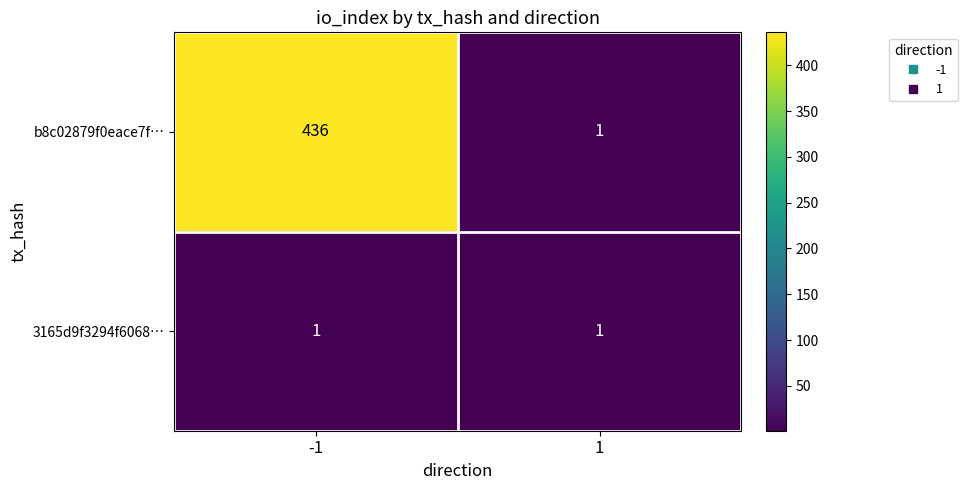

The 3165d9f3294f6068… series shows 1 at 1. True or false?

True